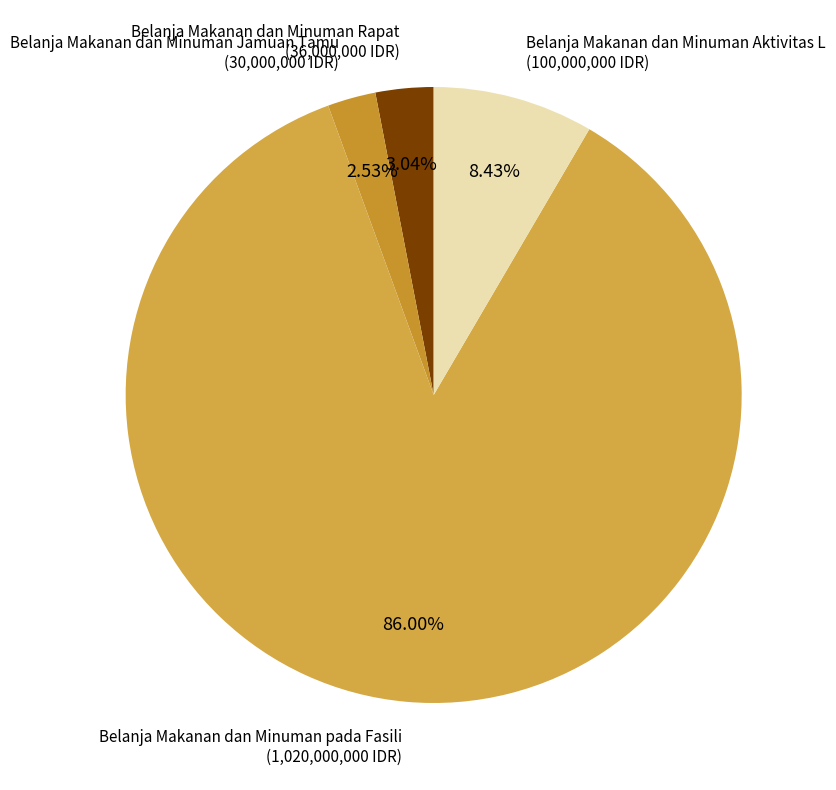

How many segments does this pie chart have?

4